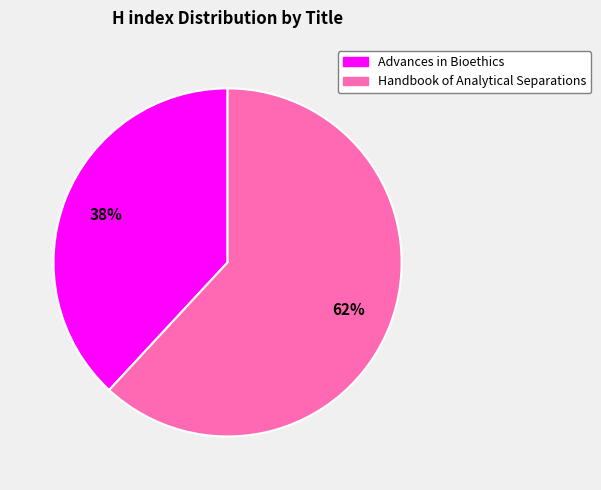

Rank the categories by value from highest to lowest.

Handbook of Analytical Separations, Advances in Bioethics